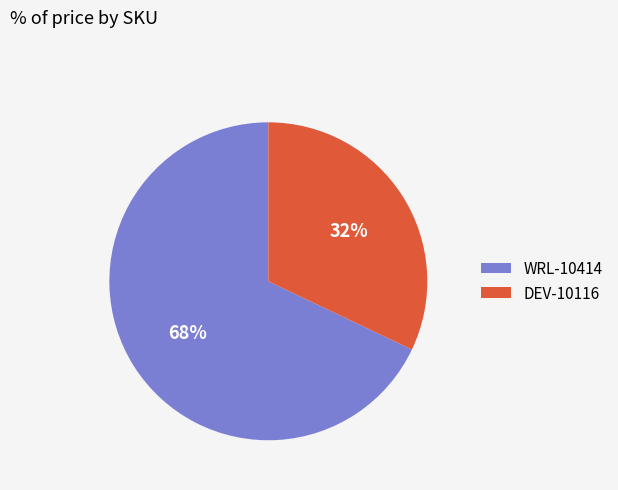

To the nearest percent, what is the difference between the DEV-10116 and WRL-10414 slice percentages?

36%